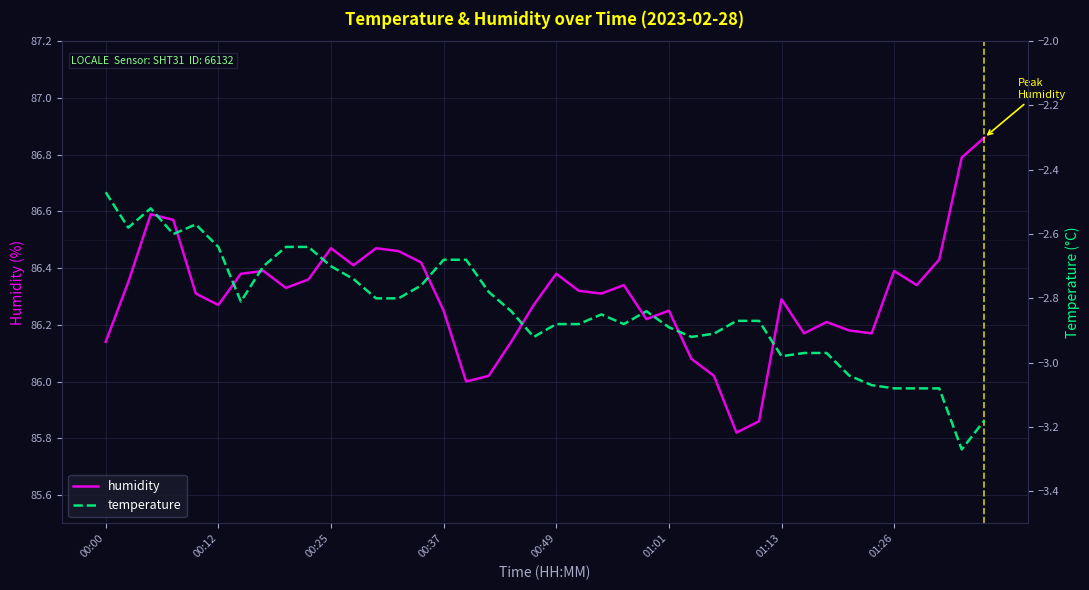

What is the total value across all series at 8?

83.7